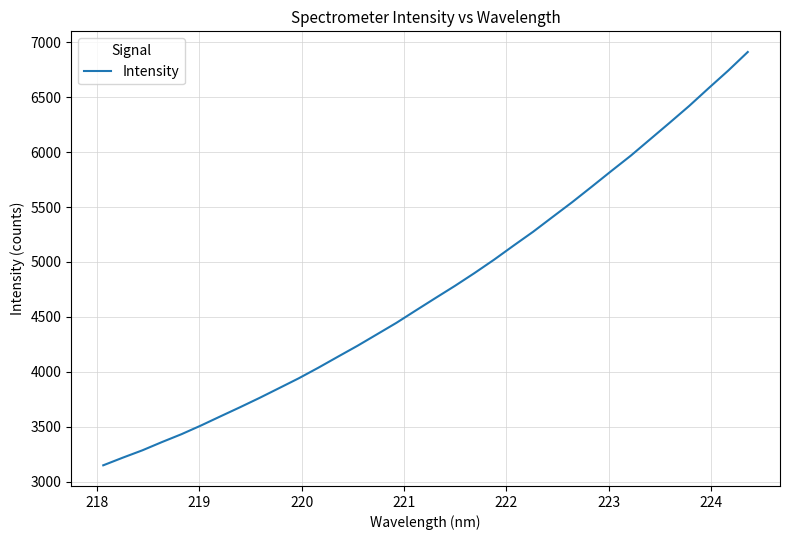

What is the difference between the maximum and minimum values?

3762.9